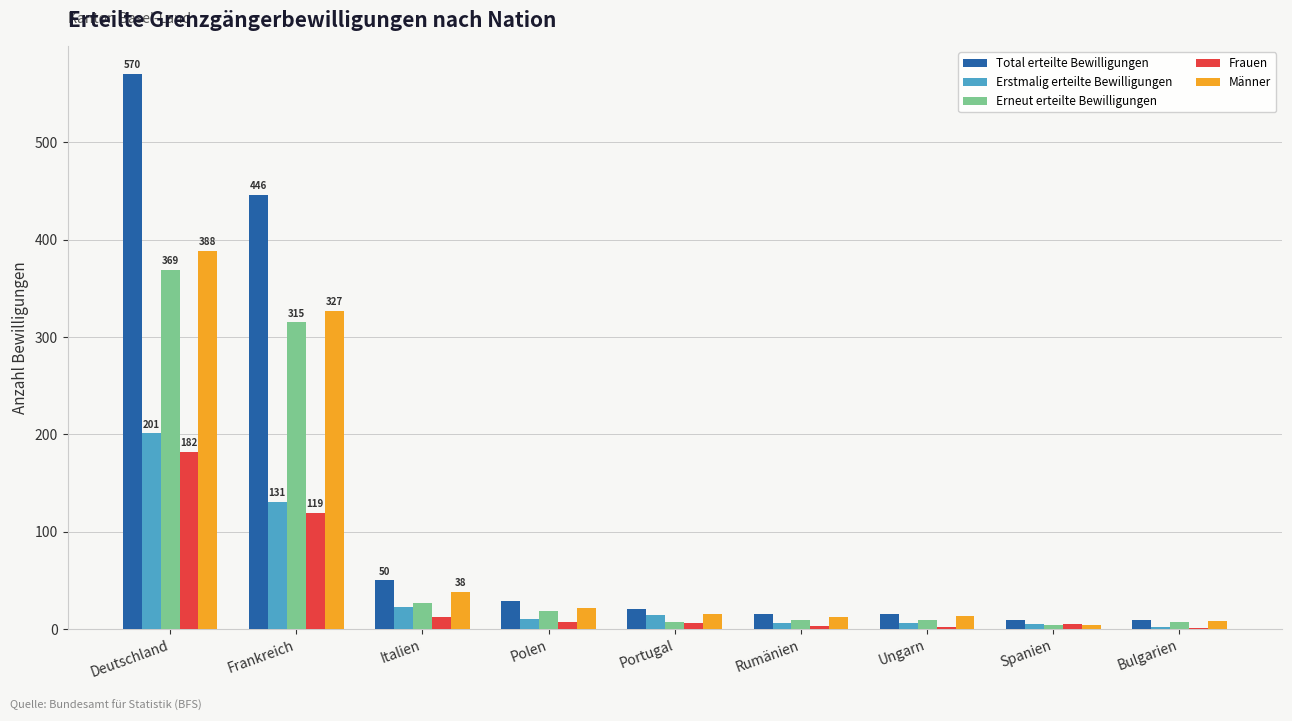

Which category has the highest value in the Männer series?

Deutschland